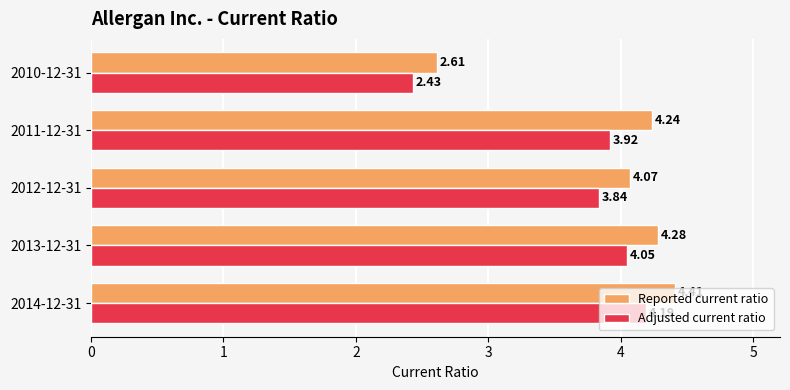

What is the sum of all Reported current ratio values?

19.6